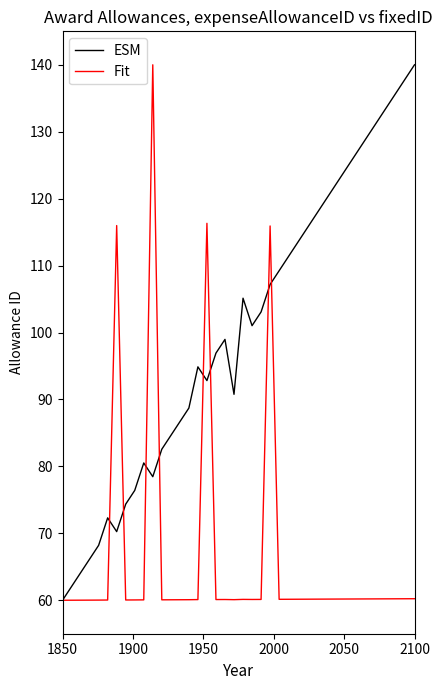

What is the greatest value displayed?

140.0